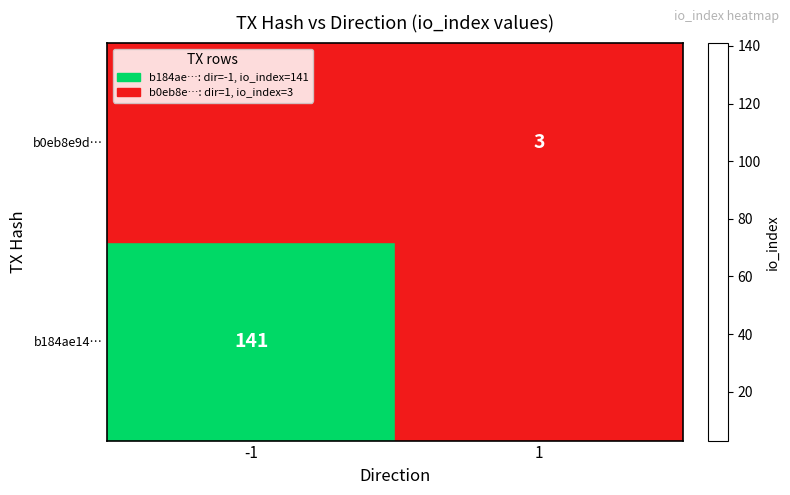

What is the spread (max minus min) of values at -1?

138